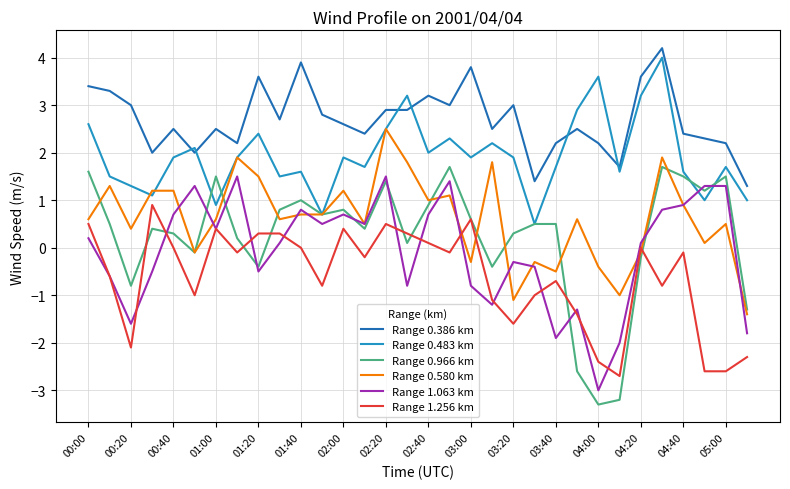

What is the minimum value shown in the chart?

-3.3